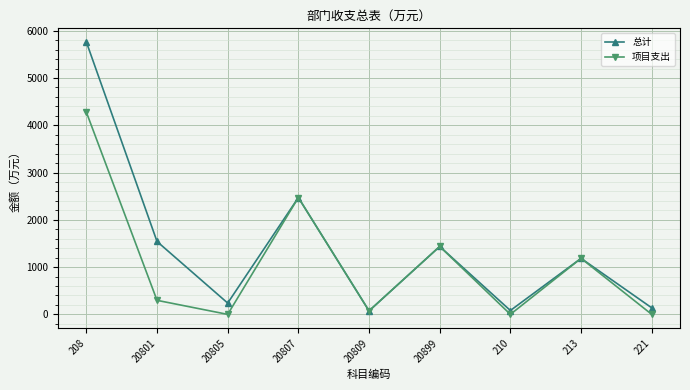

What is the total value across all series at 20801?

1839.3